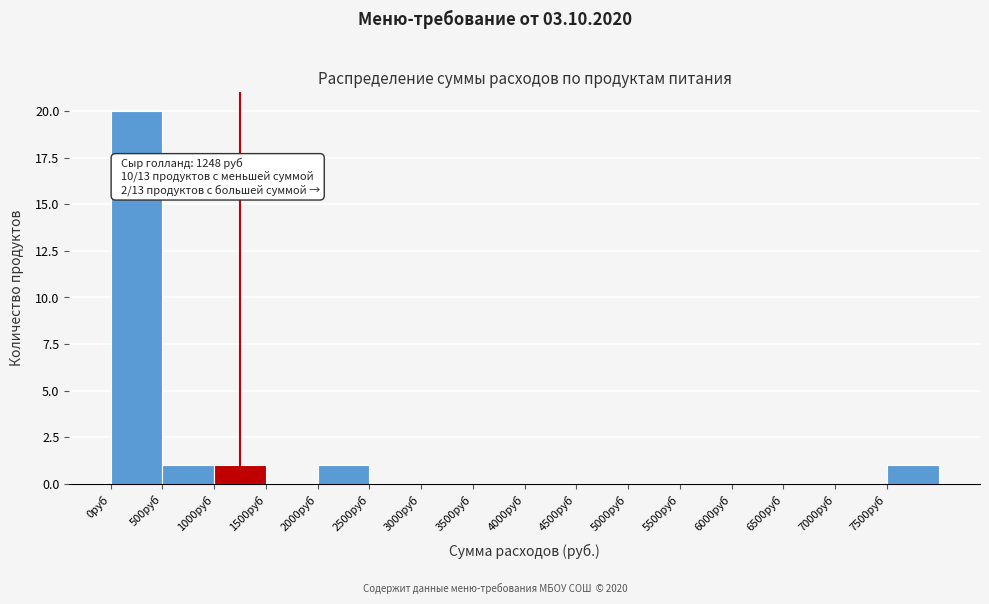

Over which range of the x-axis is the bar tallest?

0 to 500